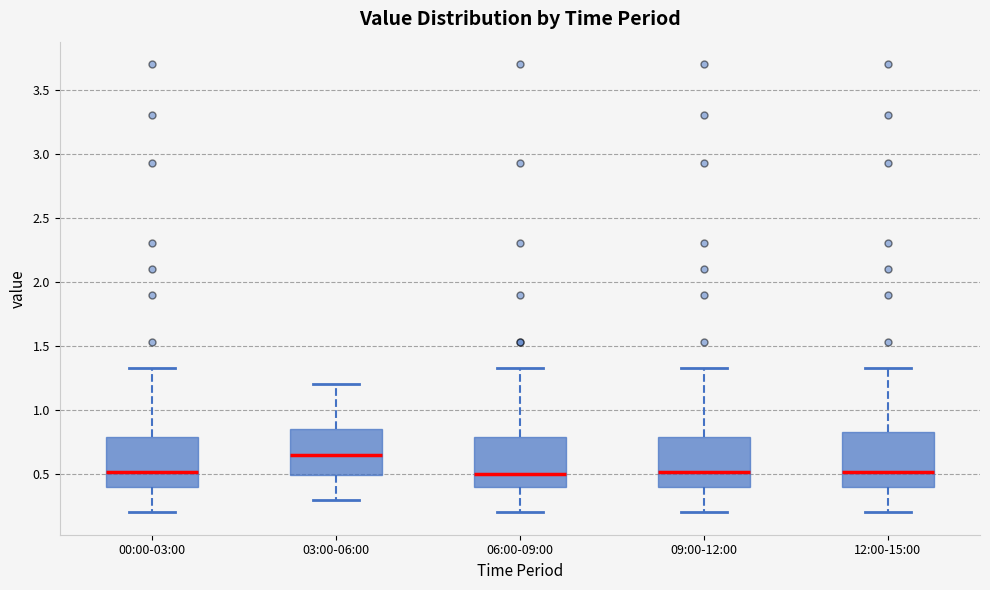

Reading left to right, read every box against the y-axis: the position of its median line, the range the box covers, and the ends of its whiskers. The values are not printed on the chart, so give them approximately, as read against the axis.

00:00-03:00: median 0.50, box 0.40 to 0.80, whiskers 0.20 to 1.35
03:00-06:00: median 0.65, box 0.50 to 0.85, whiskers 0.30 to 1.20
06:00-09:00: median 0.50, box 0.40 to 0.80, whiskers 0.20 to 1.35
09:00-12:00: median 0.50, box 0.40 to 0.80, whiskers 0.20 to 1.35
12:00-15:00: median 0.50, box 0.40 to 0.85, whiskers 0.20 to 1.35